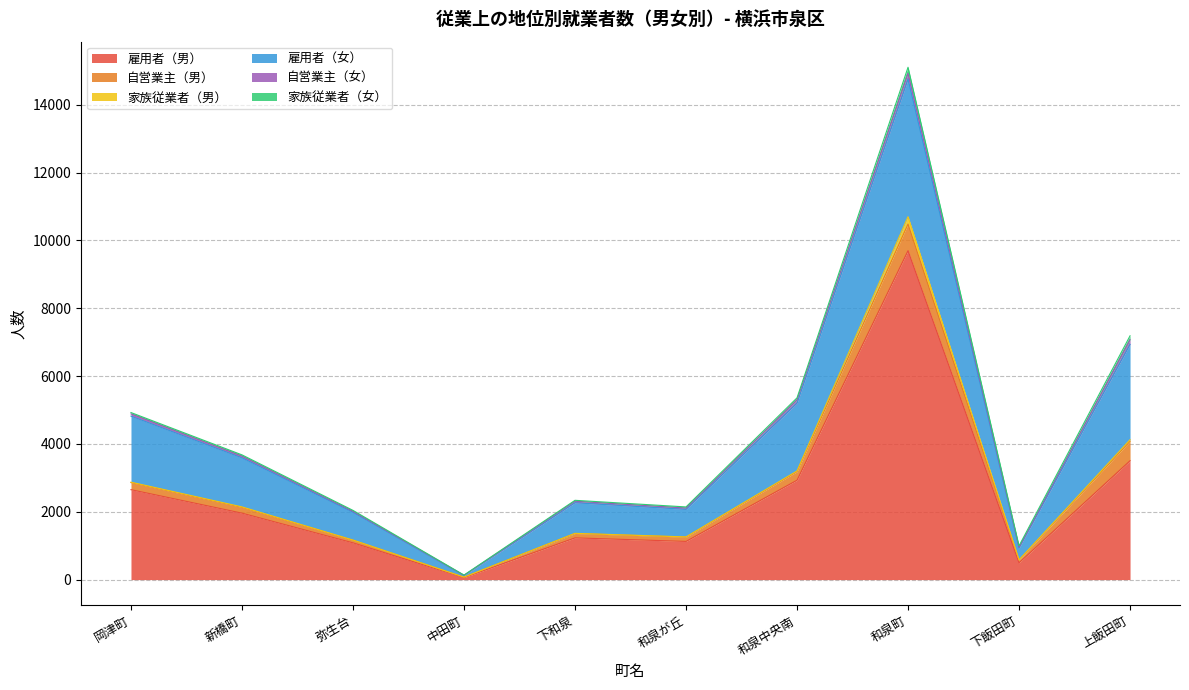

Is the value of 雇用者（男） at 下和泉 greater than the value of 自営業主（女） at 新橋町?

Yes